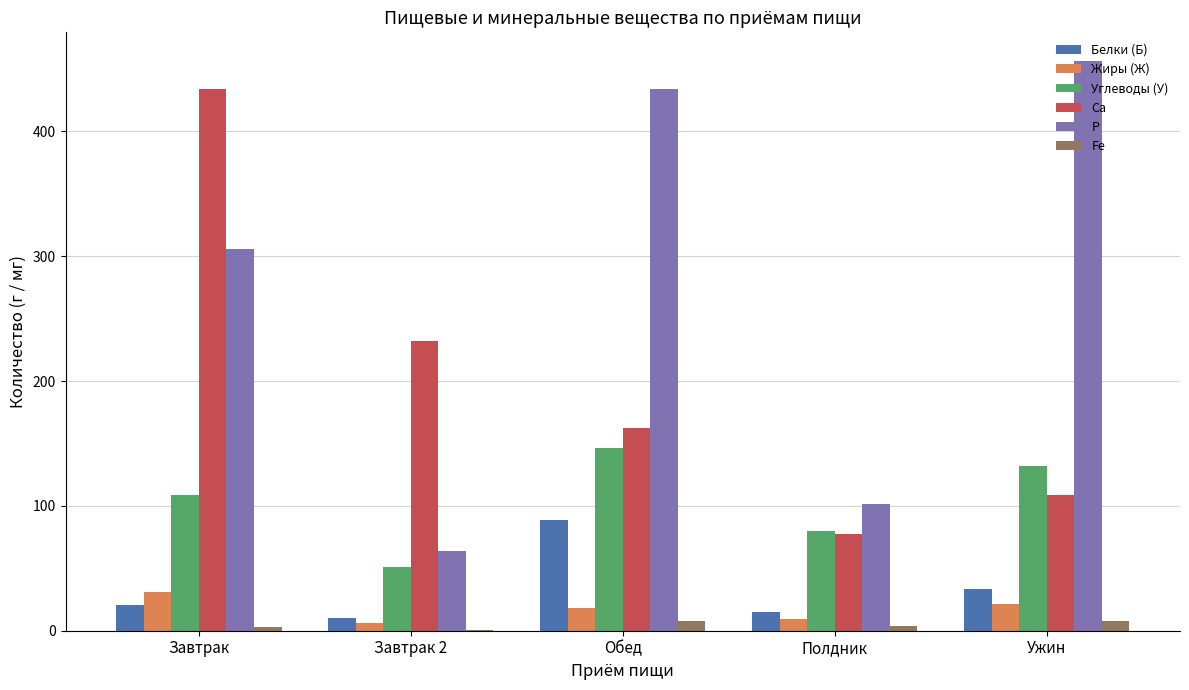

At which label is P closest to 260?

Завтрак